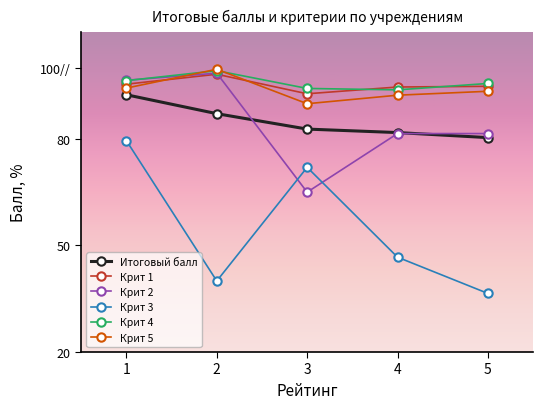

List the series in order of their peak value, lowest first.

Крит 3, Итоговый балл, Крит 1, Крит 2, Крит 4, Крит 5